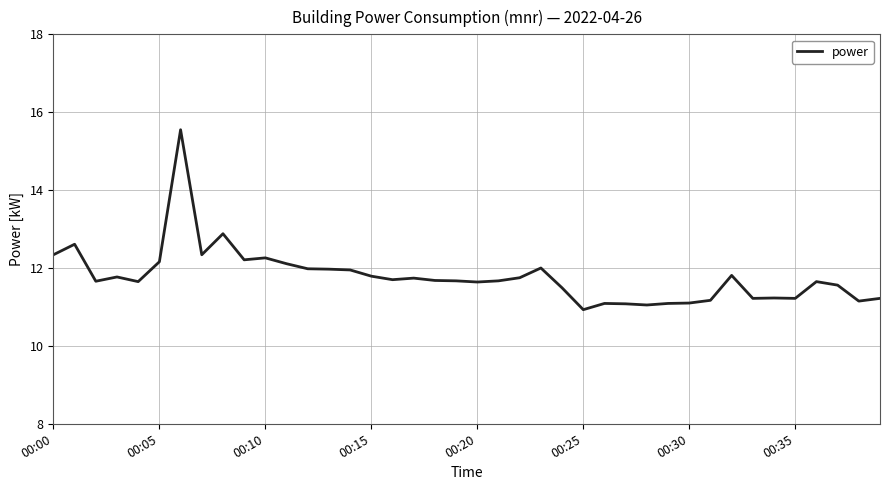

What is the maximum value shown in the chart?

15.6